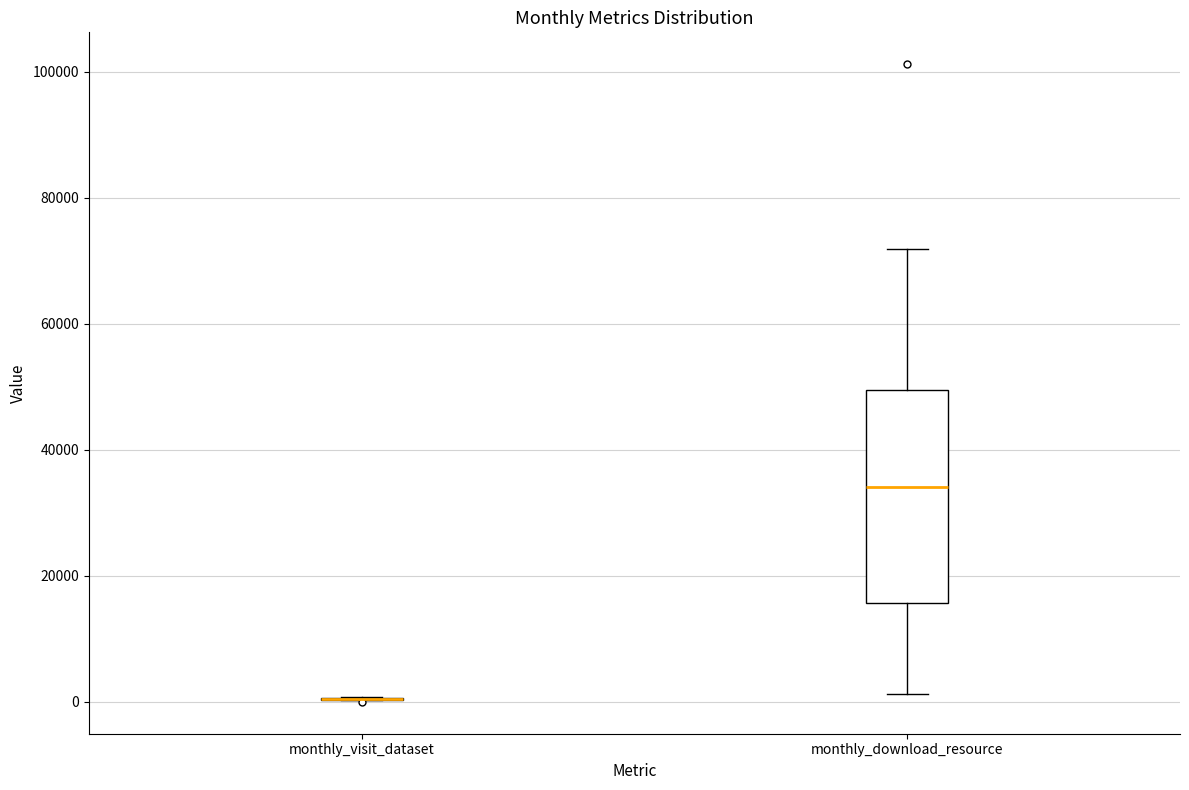

Reading left to right, read every box against the y-axis: the position of its median line, the range the box covers, and the ends of its whiskers. The values are not printed on the chart, so give them approximately, as read against the axis.

monthly_visit_dataset: box collapsed to a line at 0, whiskers 0 to 0
monthly_download_resource: median 34000, box 16000 to 50000, whiskers 2000 to 72000